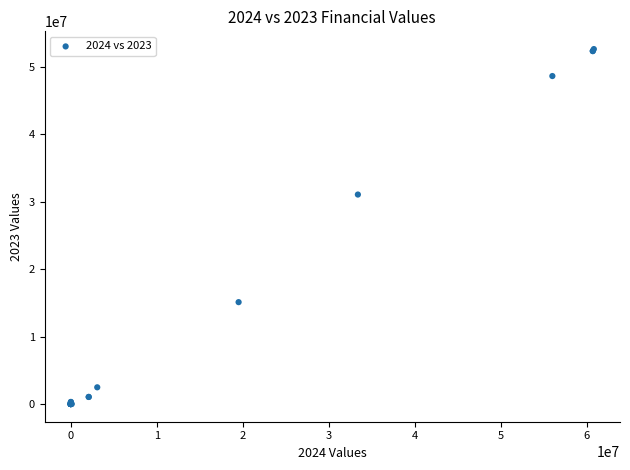

What Y value in the scatter plot is closest to 26299688?

31040432.1